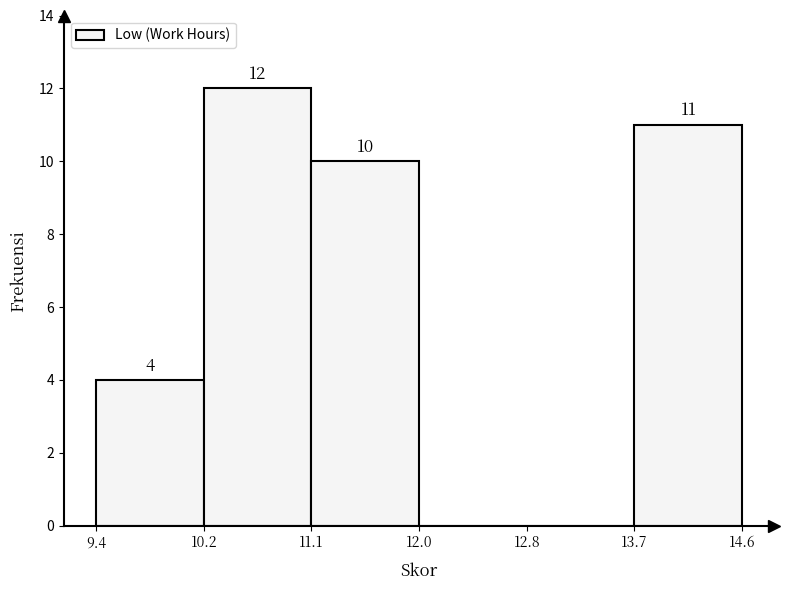

Which range on the x-axis has the tallest bar?

10.2 to 11.1